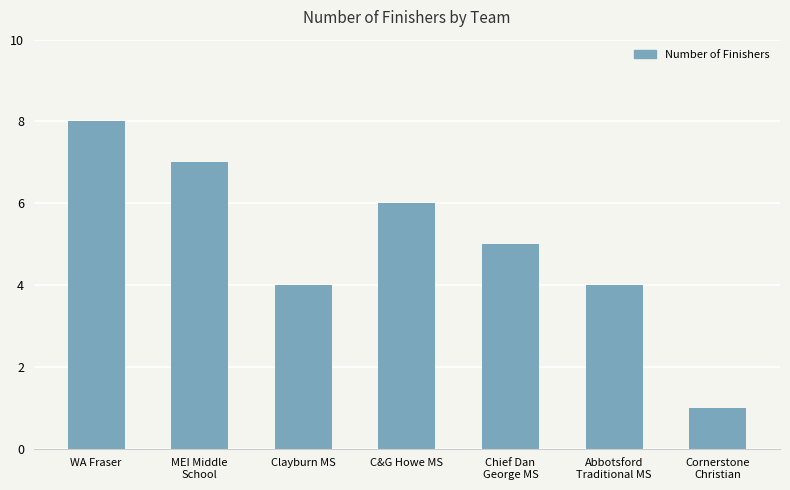

The value at Abbotsford
Traditional MS is 4. True or false?

True